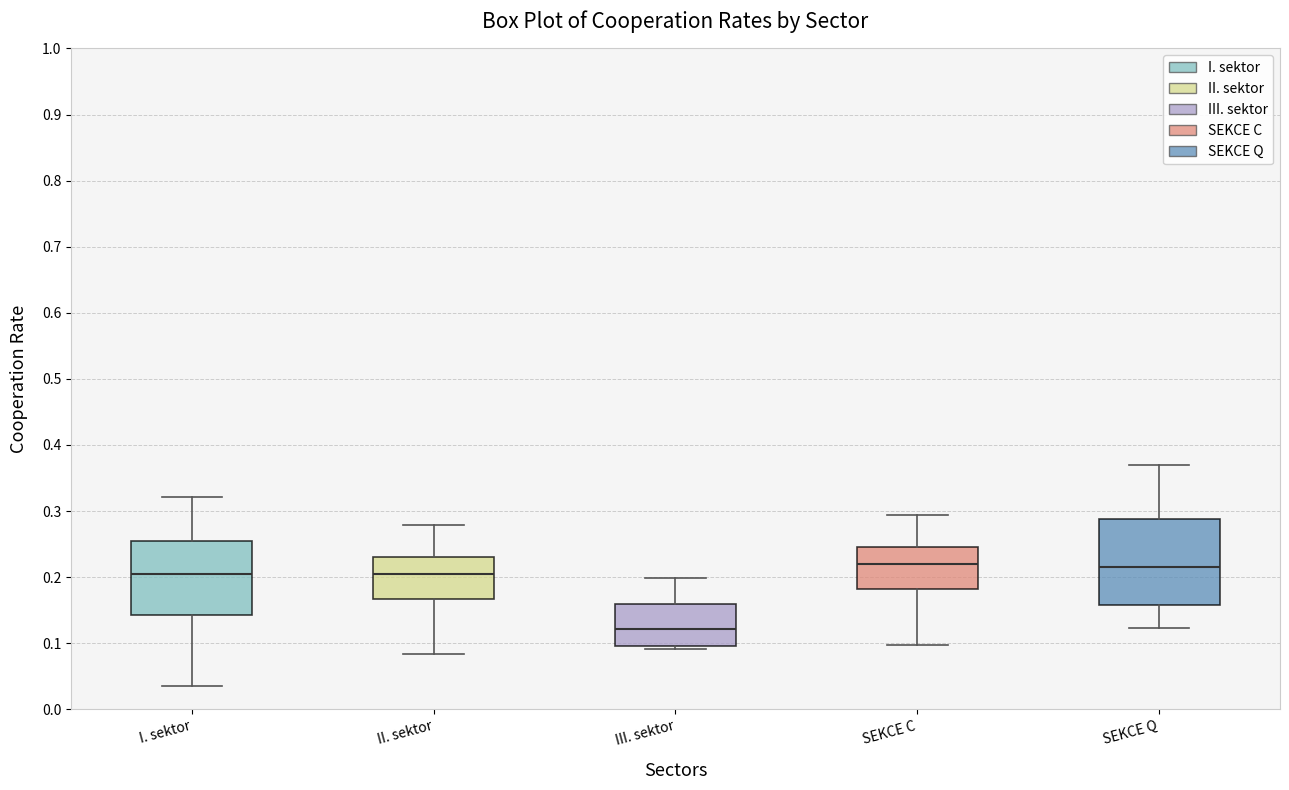

Where does the lower whisker of the box for SEKCE C end on the y-axis? The values are not printed on the chart, so give them approximately, as read against the axis.

0.10